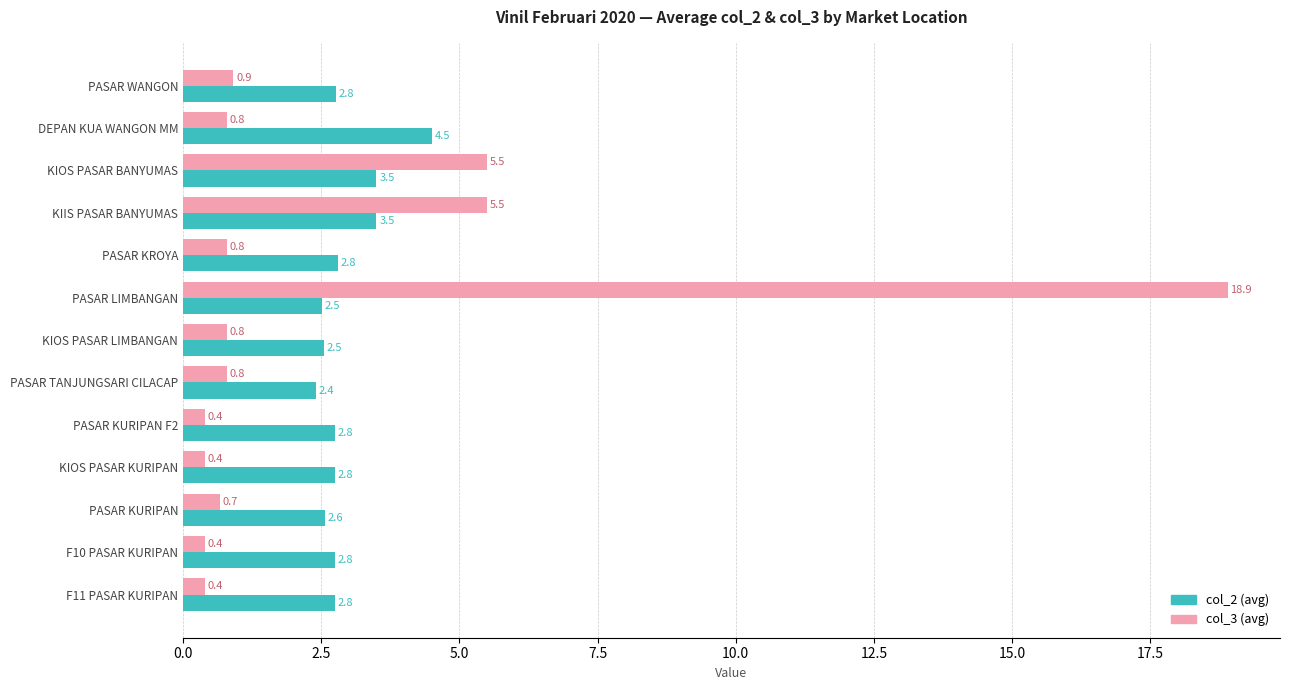

Which category has the highest value across all series?

PASAR LIMBANGAN